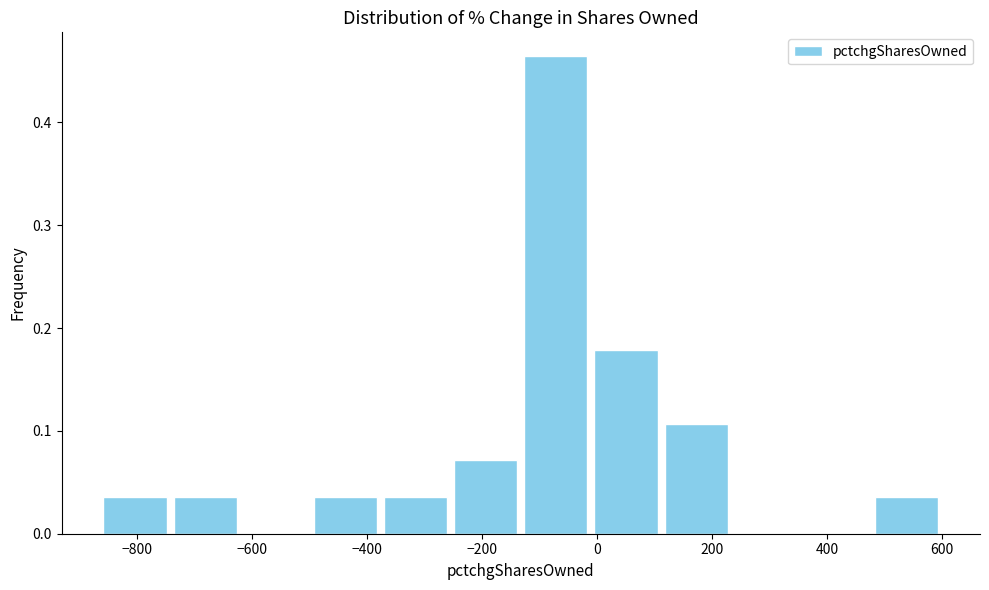

What is the height of the bar covering -740 to -620 on the x-axis? Neither the bar edges nor the heights are printed on the chart, so give them approximately, as read against the axes.

0.04